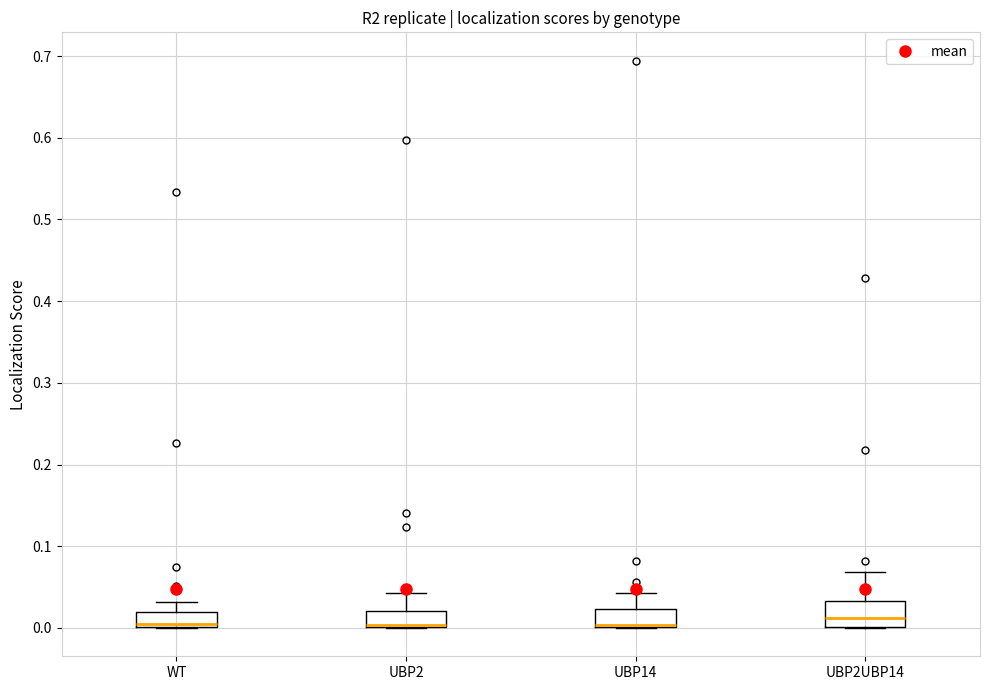

Where is the lower edge of the box for WT on the y-axis? The values are not printed on the chart, so give them approximately, as read against the axis.

0.00